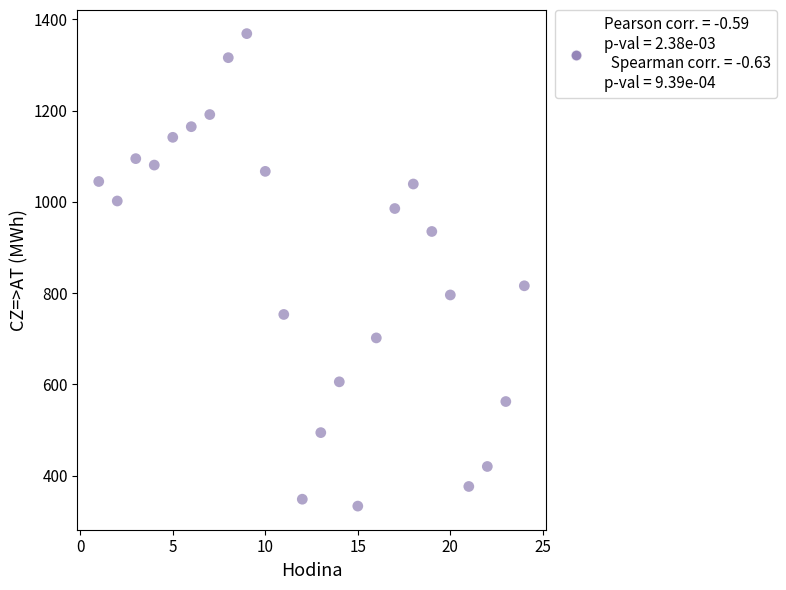

What is the range of X values (max minus min)?

23.0